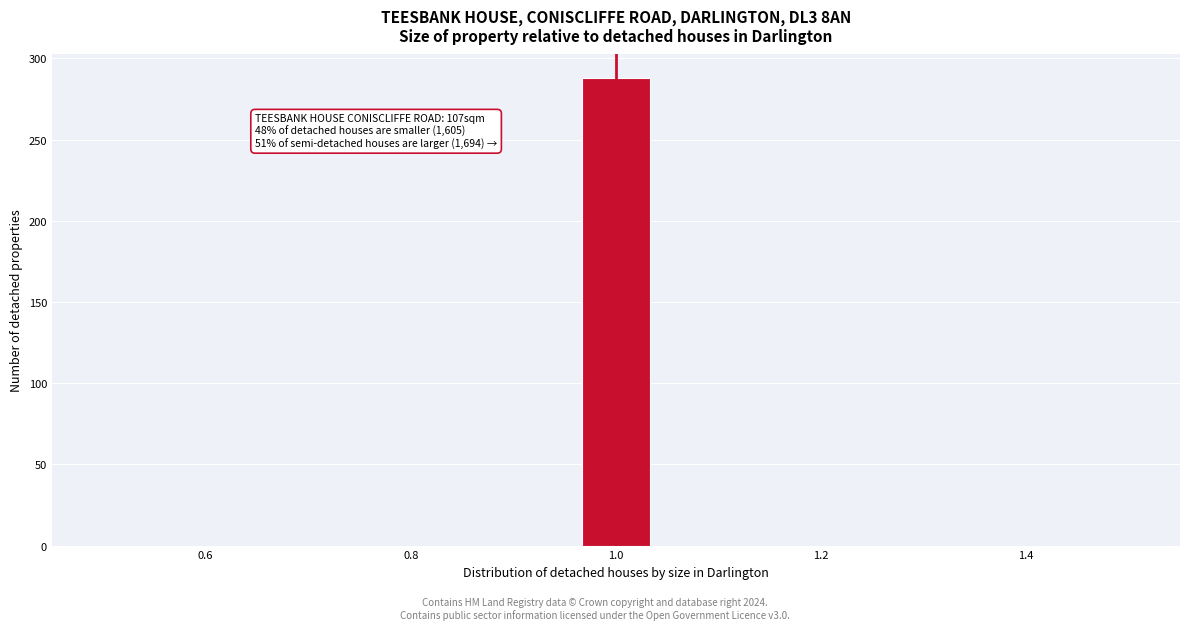

Around what value on the x-axis is the tallest bar? Give the approximate position of its centre, as read against the axis.

1.00